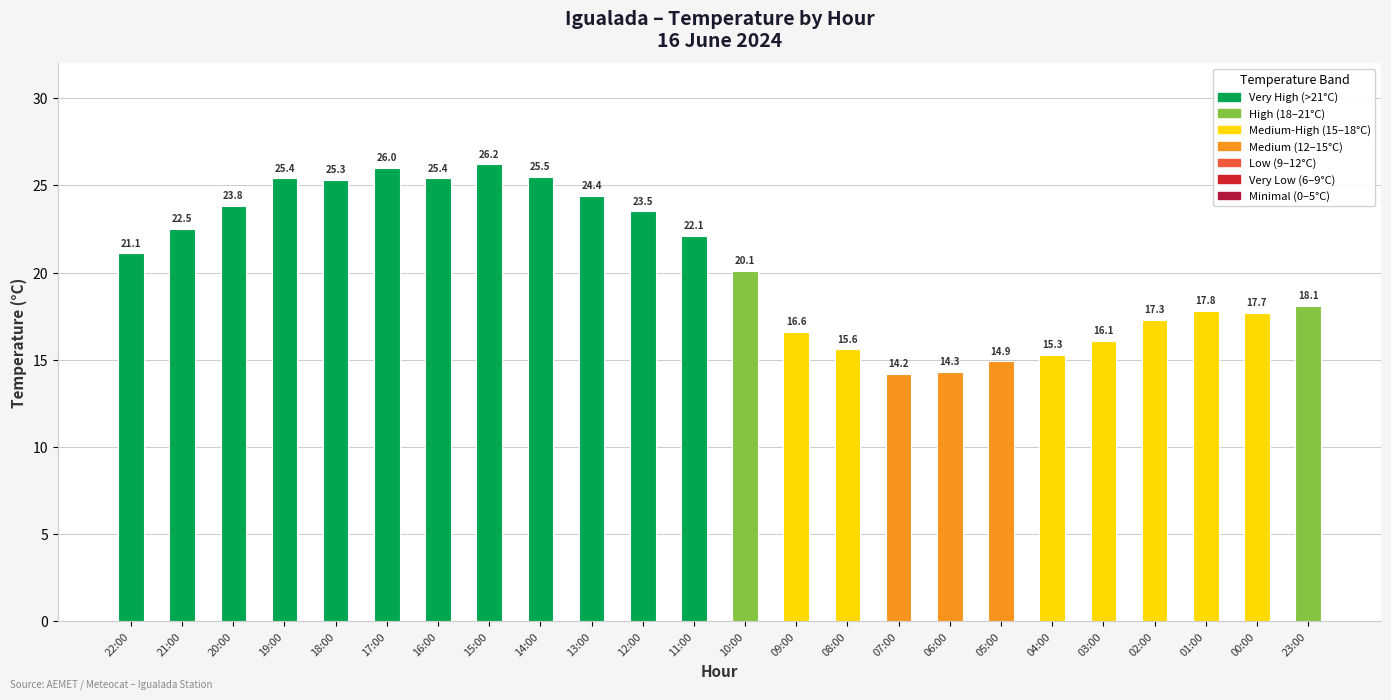

What is the label of the 1st bar from the left?

22:00